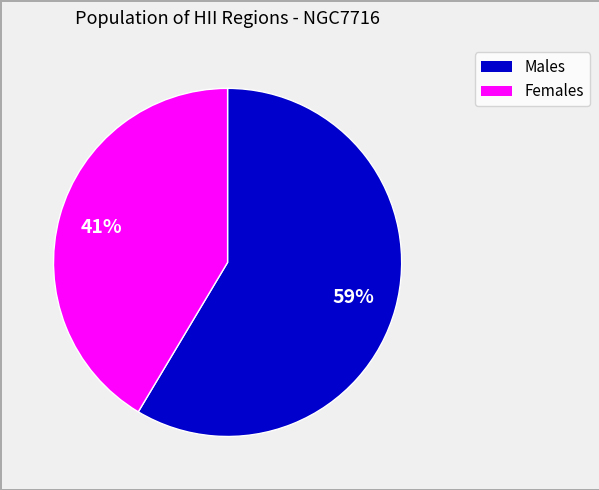

Which slice represents more than half of the pie?

Males